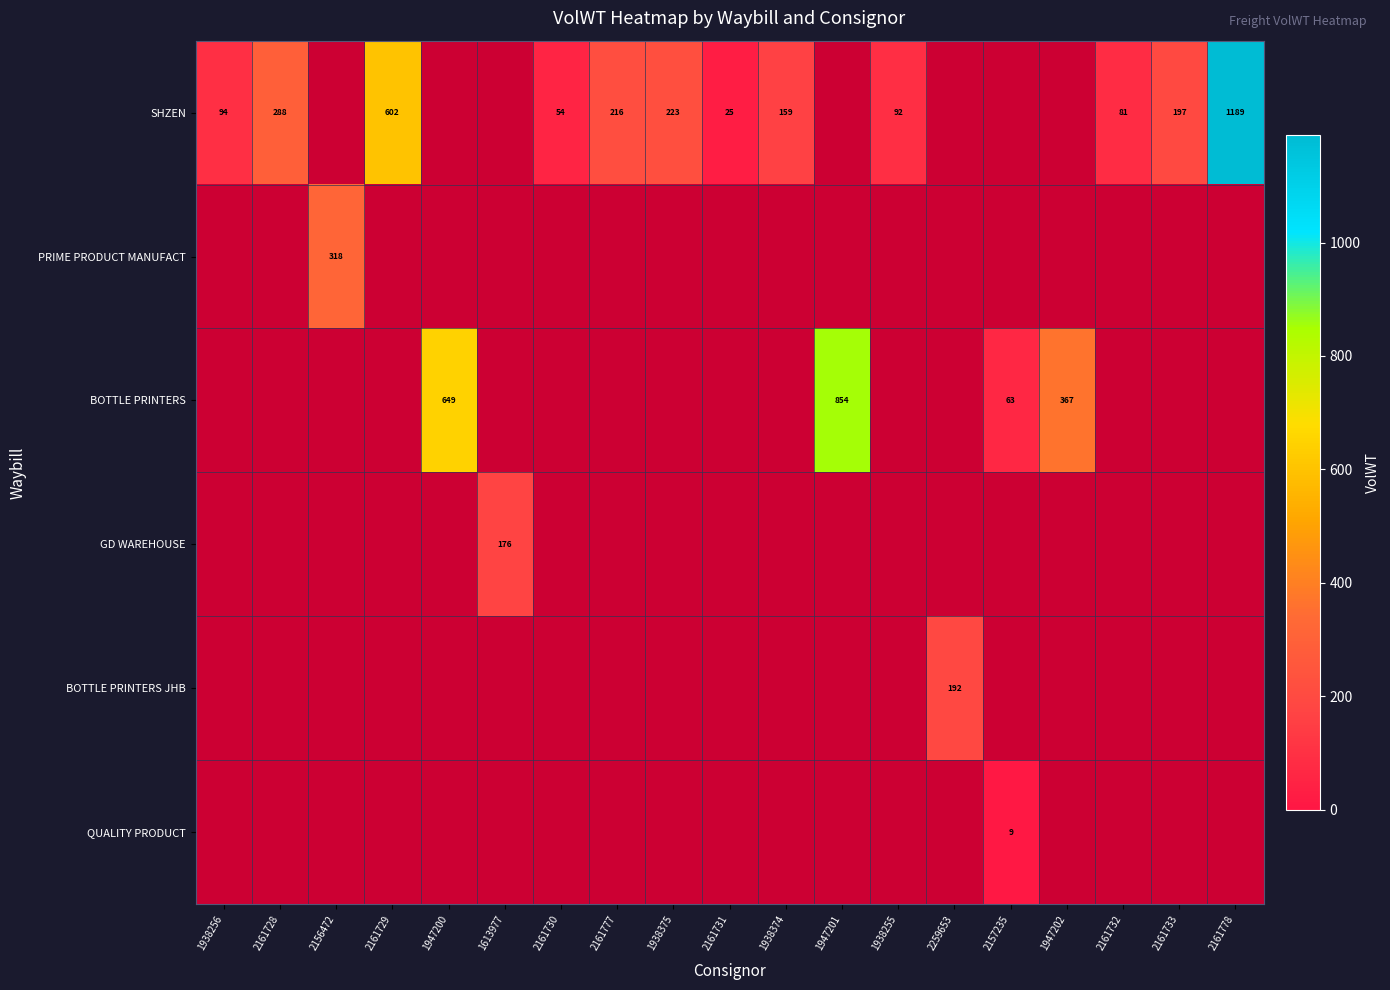

How many data points does each series have?

19